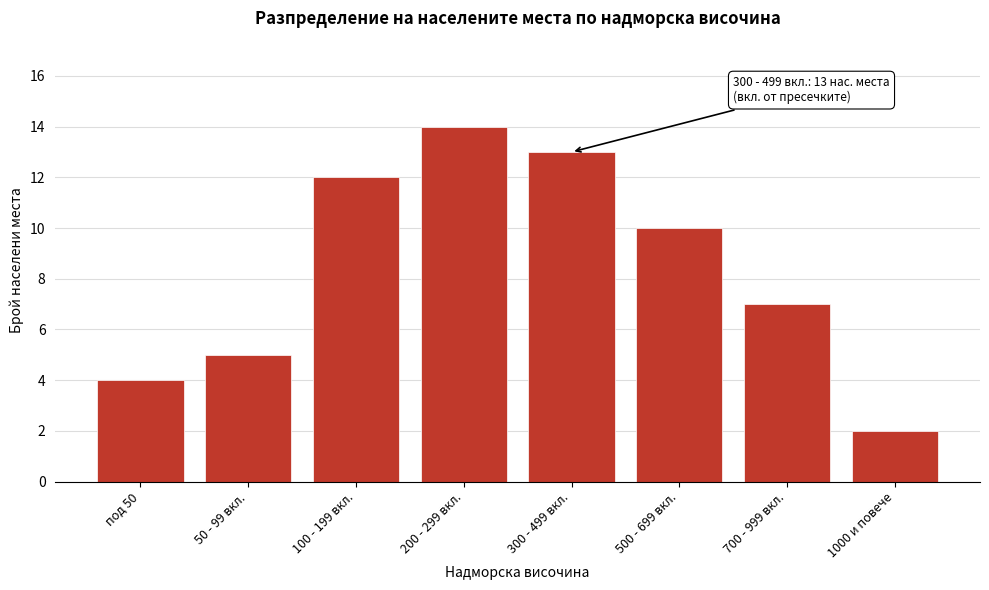

Reading left to right, transcribe all the data shown in this chart.

4	5	12	14	13	10	7	2